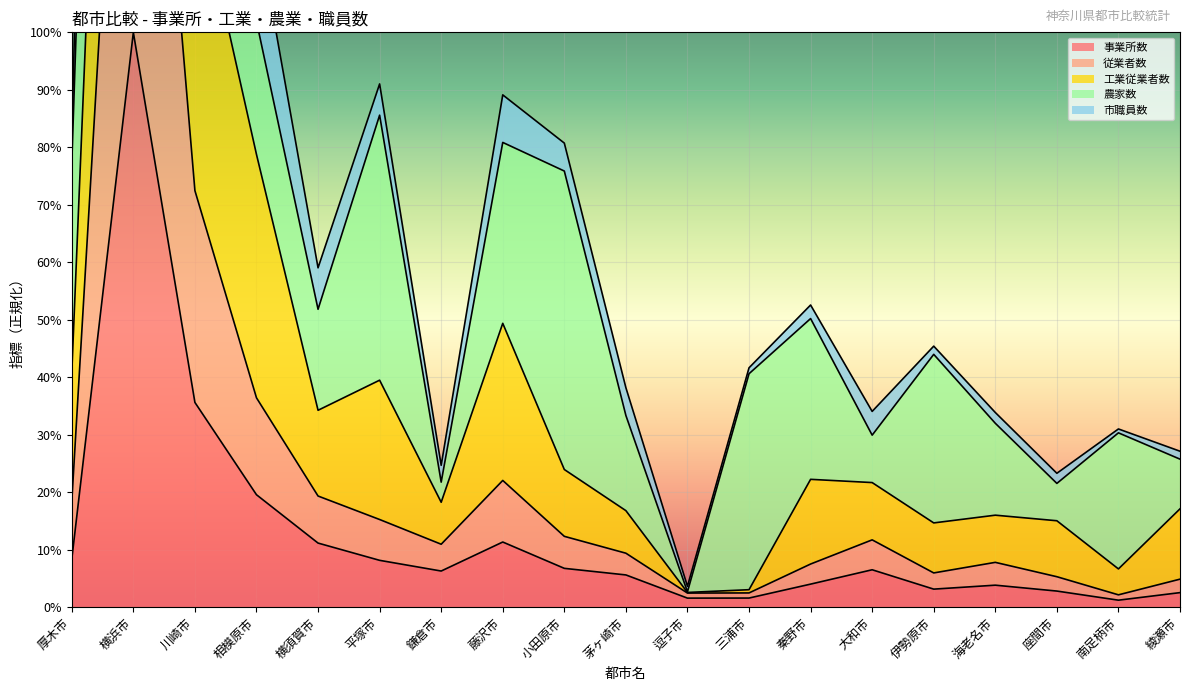

True or false: 従業者数 has more than 1 interior local peaks.

True